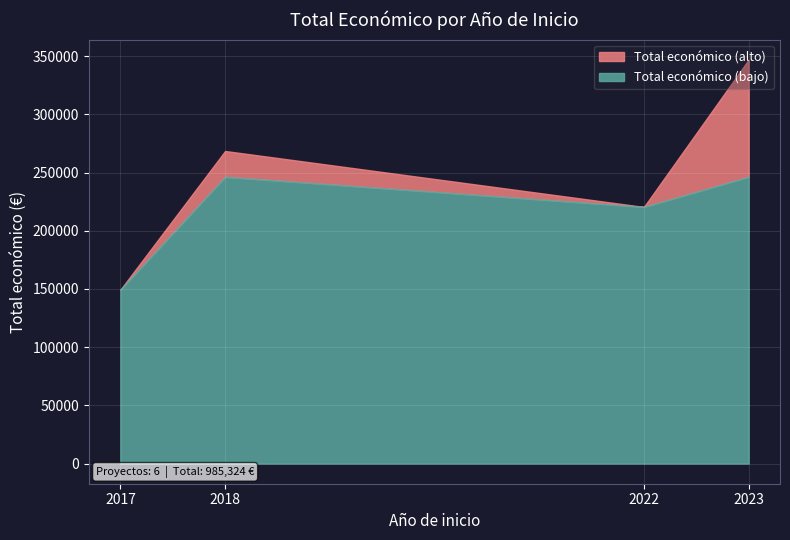

Reading left to right, list the values for the Total económico (bajo) series.

149419	246331	220453	246331